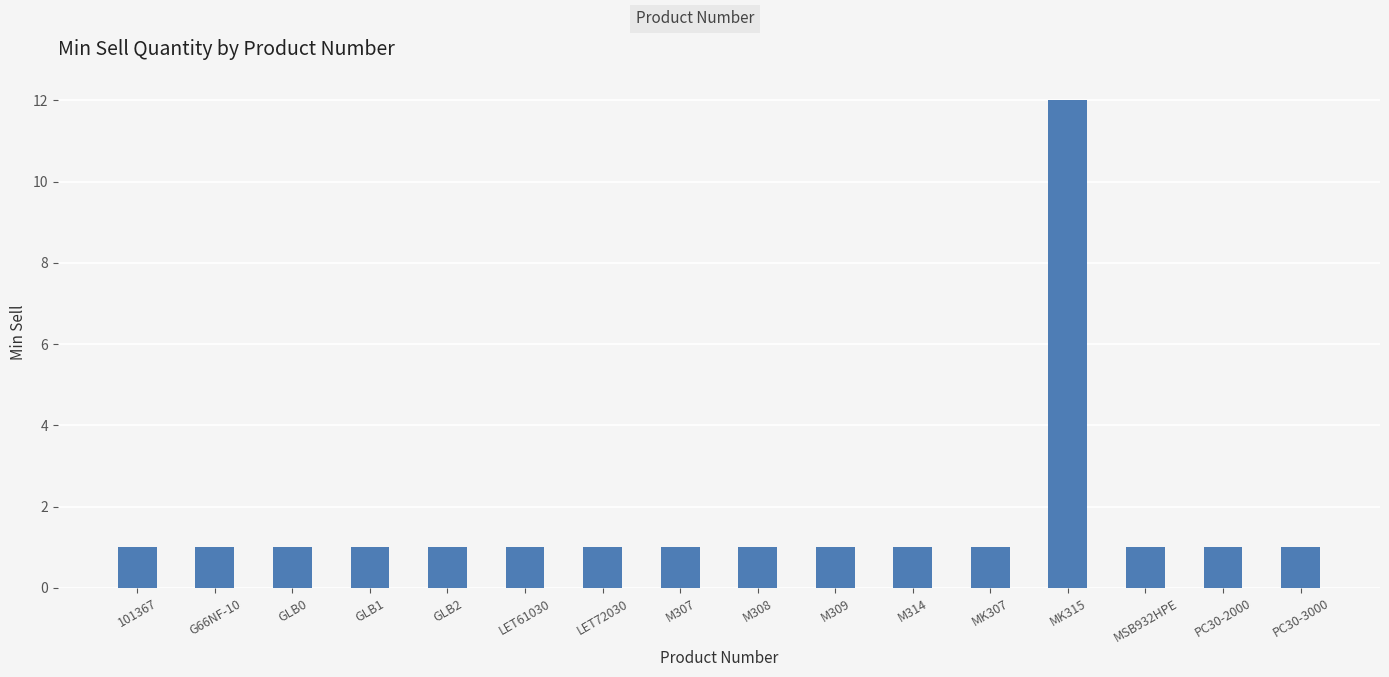

Are the bars grouped side by side (vs. stacked)?

No